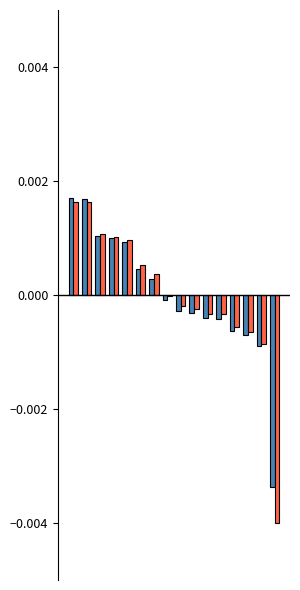

Are the bars grouped side by side (vs. stacked)?

Yes